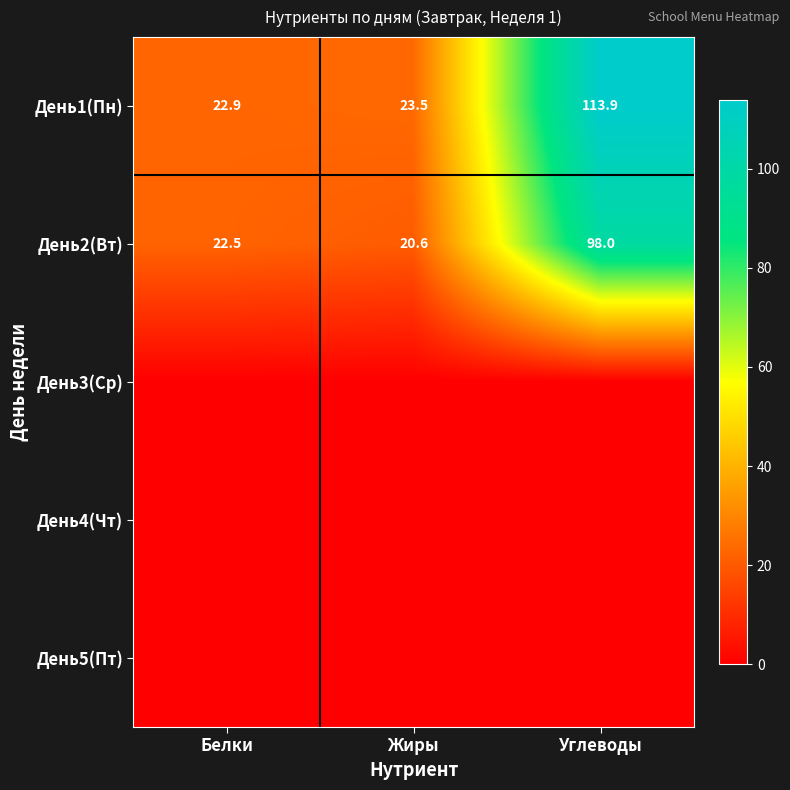

Count the number of data series in this chart.

5